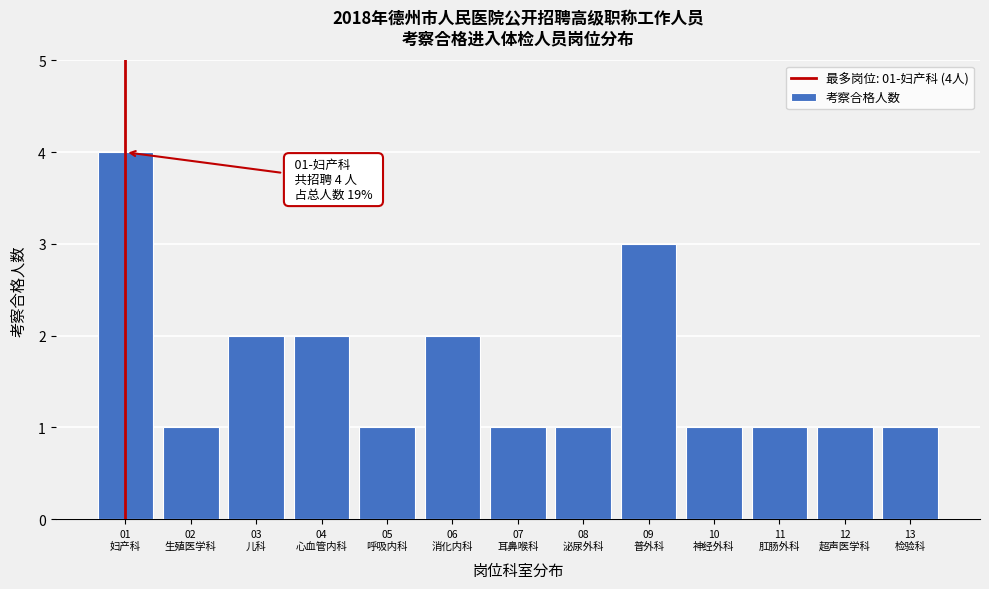

Reading left to right, transcribe all the data shown in this chart.

4	1	2	2	1	2	1	1	3	1	1	1	1